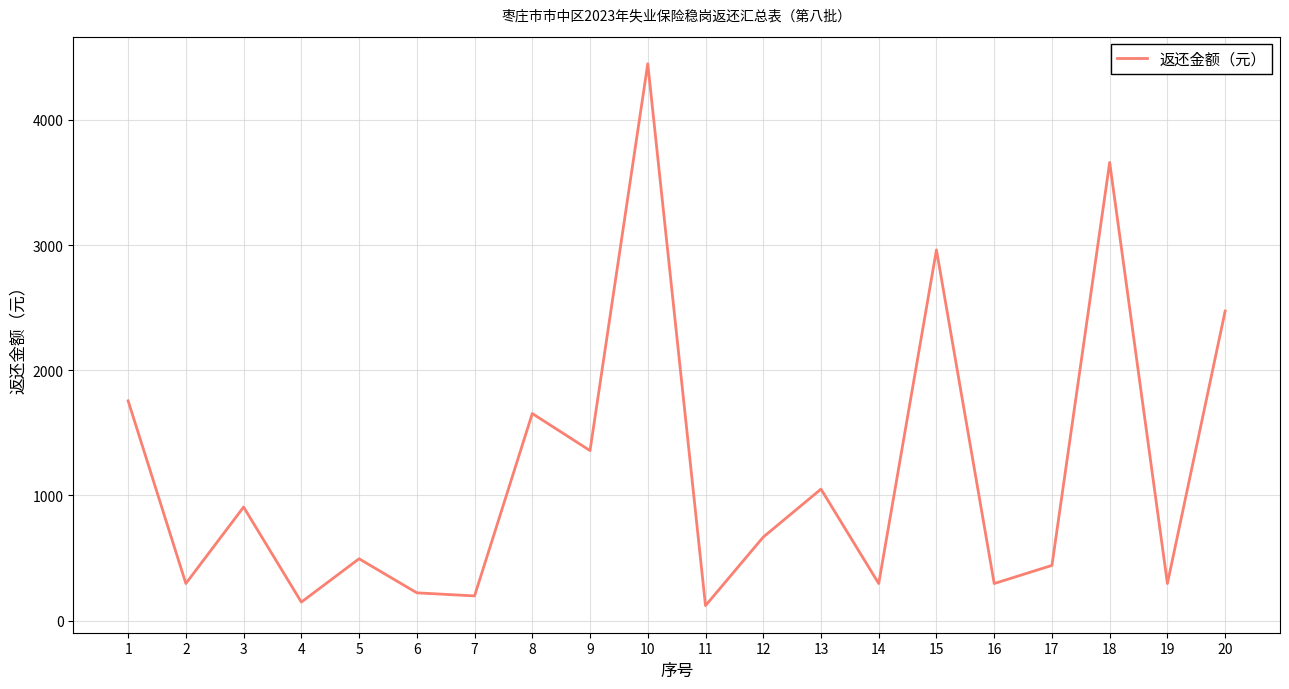

What is the change in value from 4 to 12?

+519.2